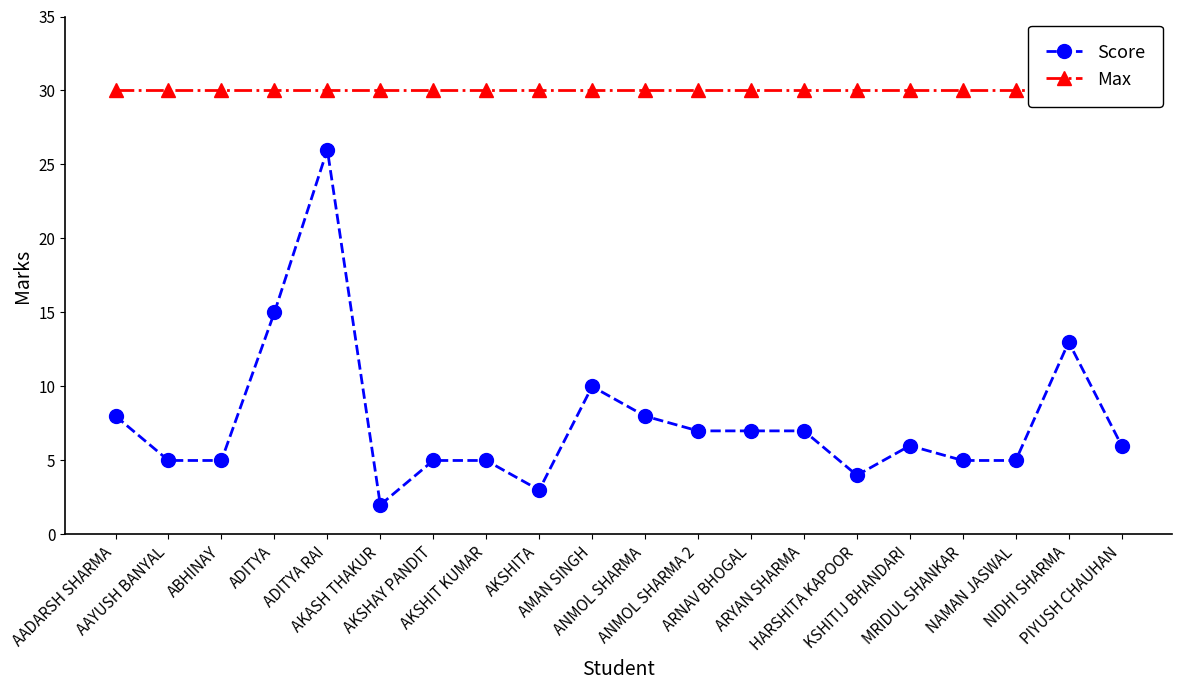

How many values in the Score series are below 6?

9